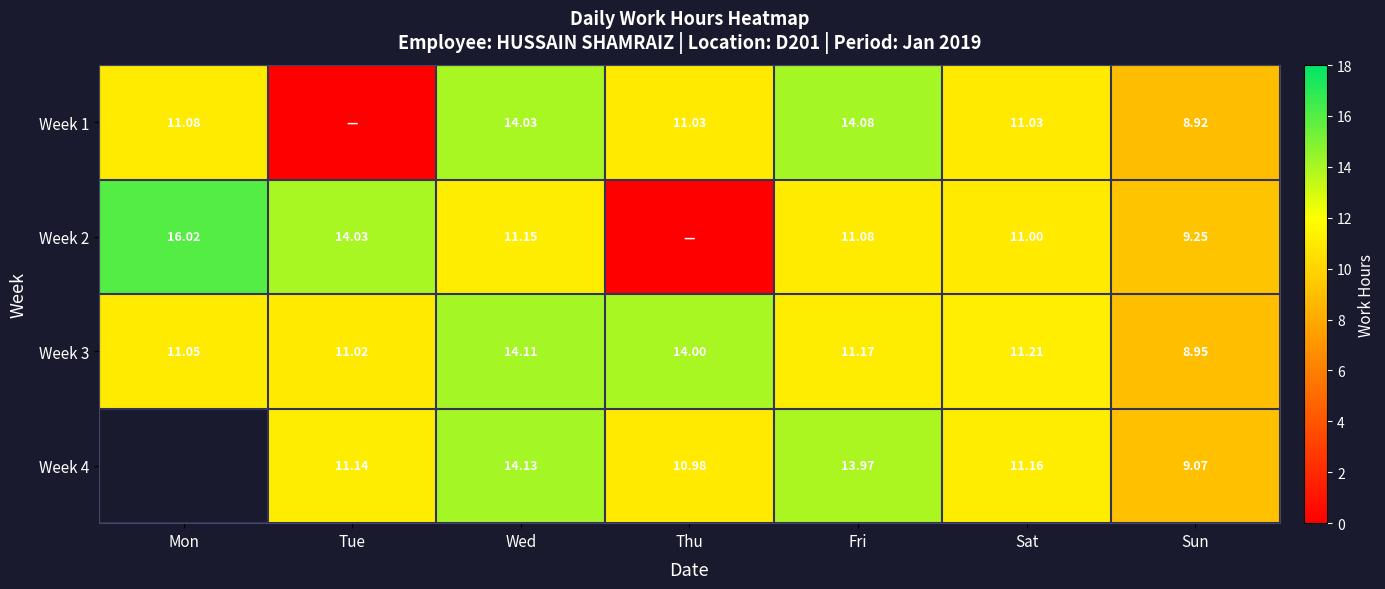

Is the value of Week 1 at Mon greater than the value of Week 2 at Sat?

Yes